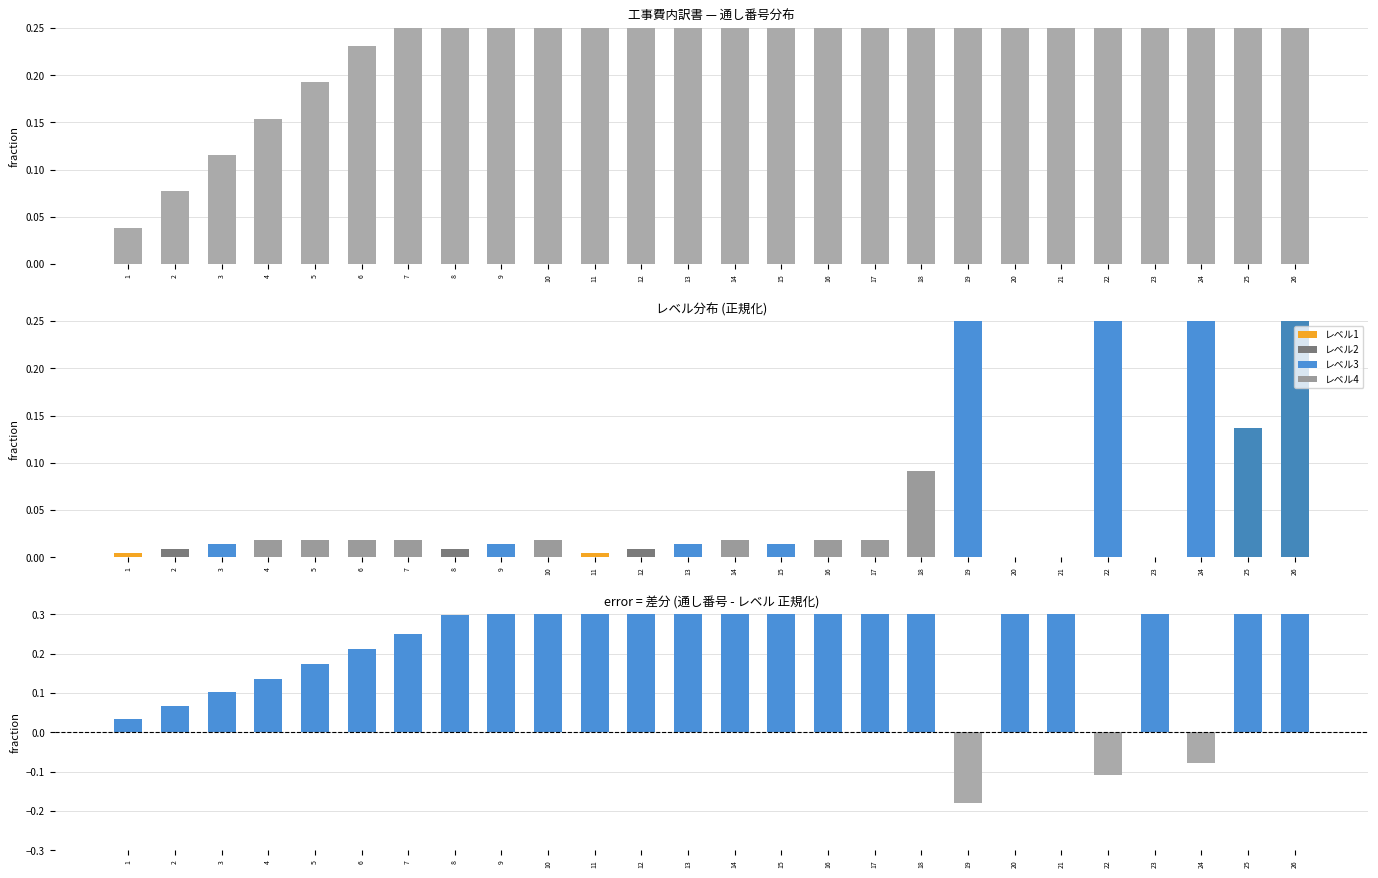

What is the minimum value shown in the chart?

-0.2